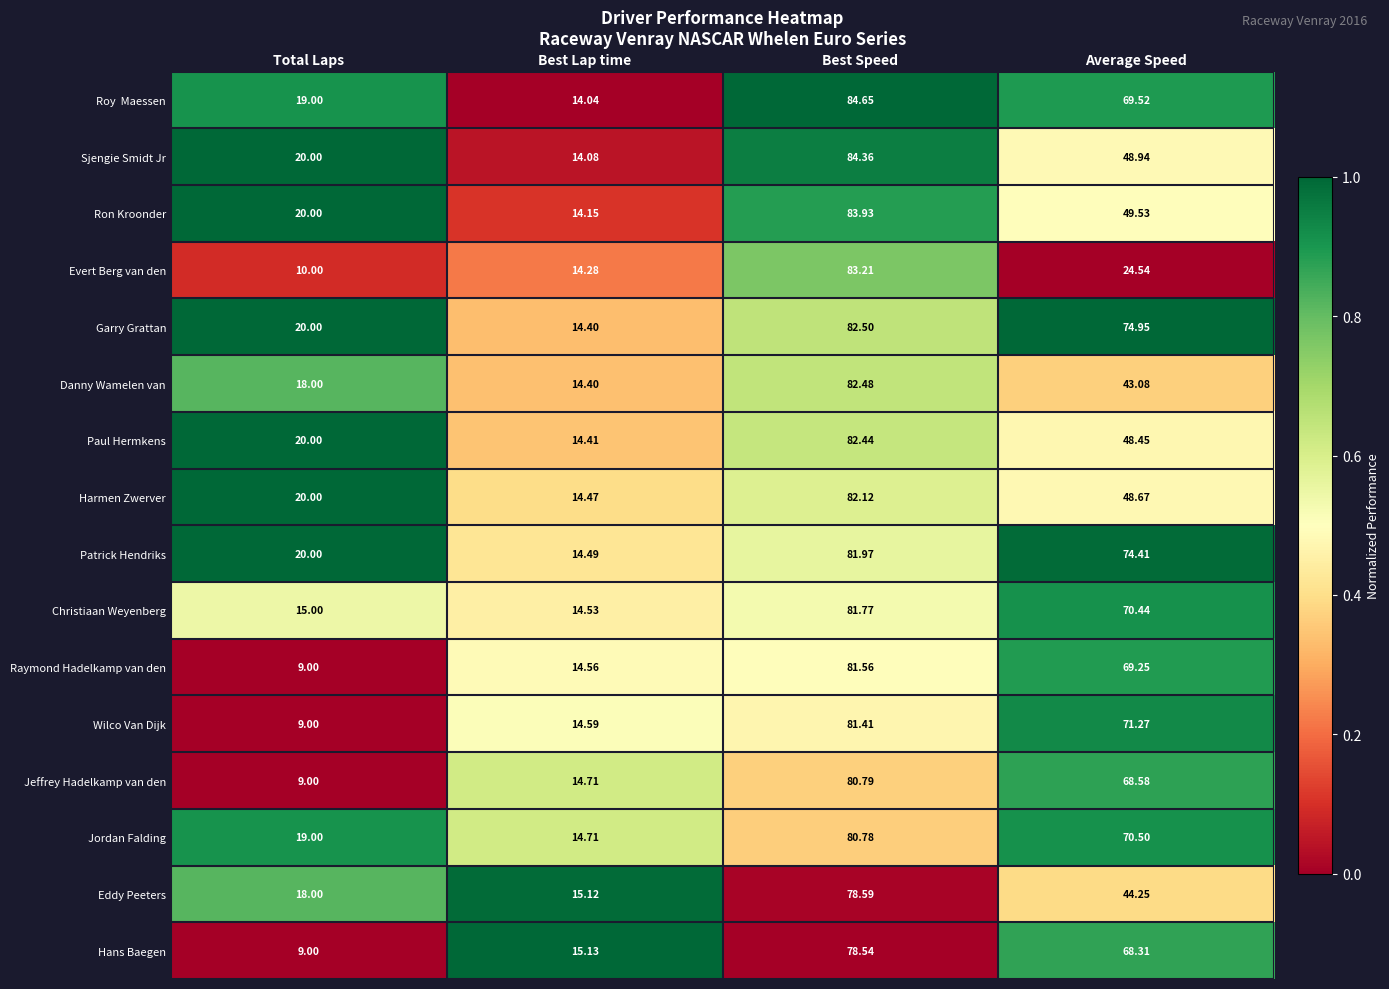

What is the spread (max minus min) of values at Best Speed?

6.1